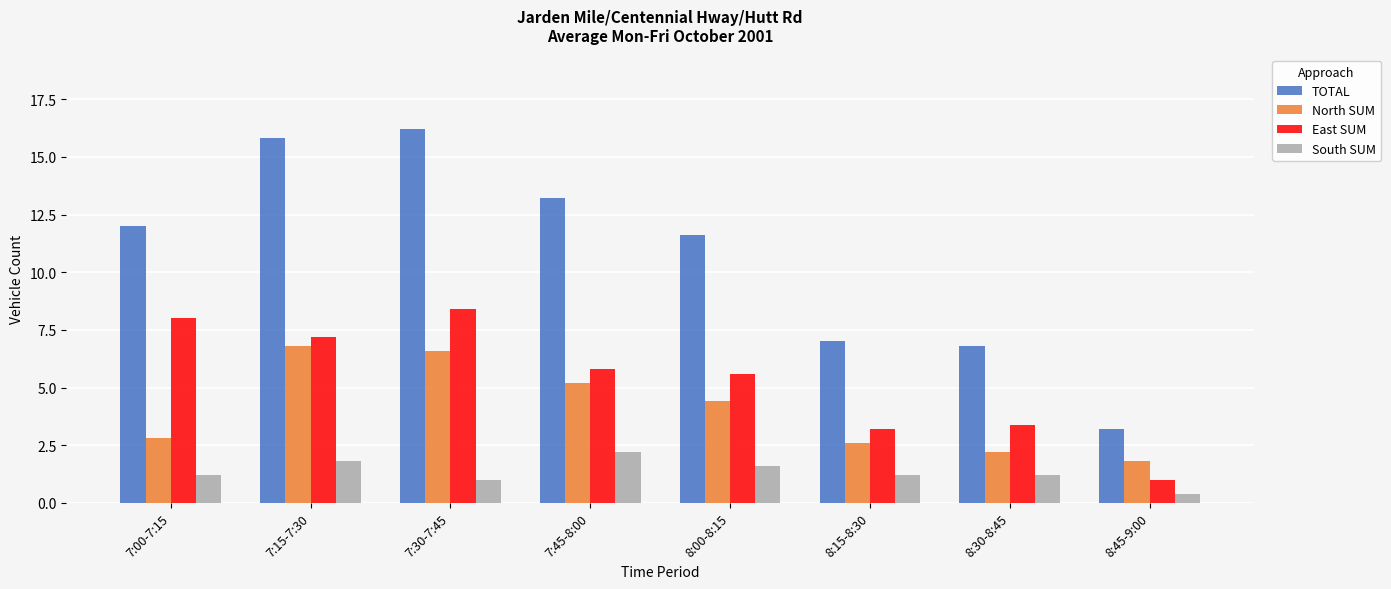

What is the minimum value shown in the chart?

0.4